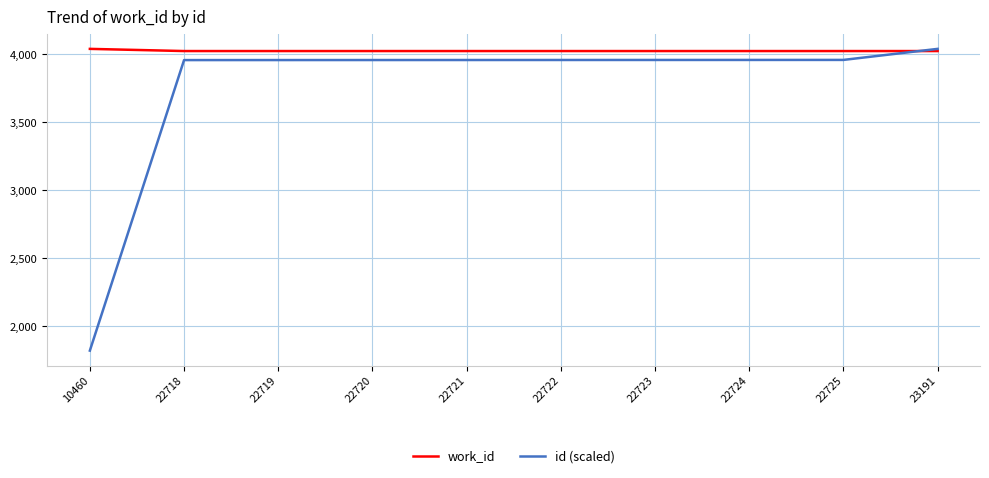

The value of id (scaled) at 22720 is 3957.9. True or false?

True